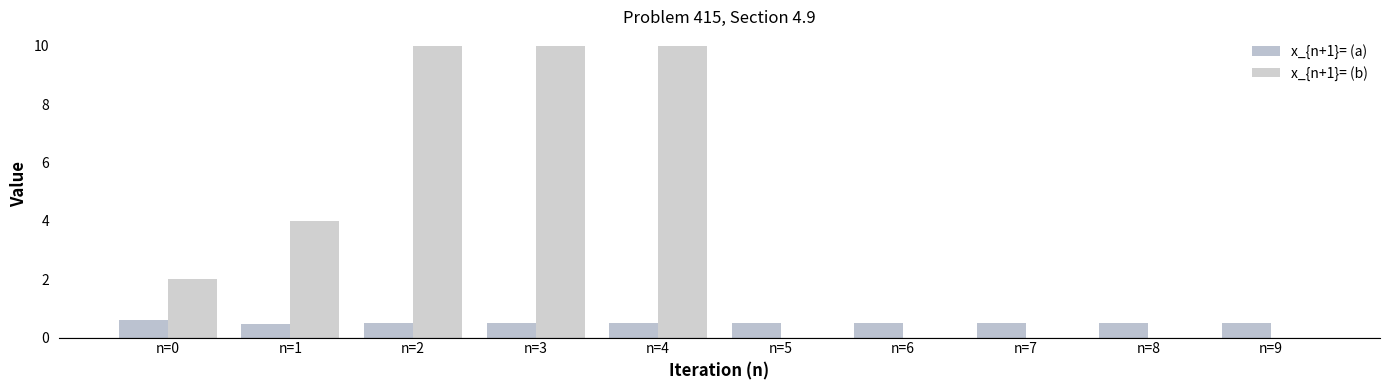

How many groups of bars are there?

10